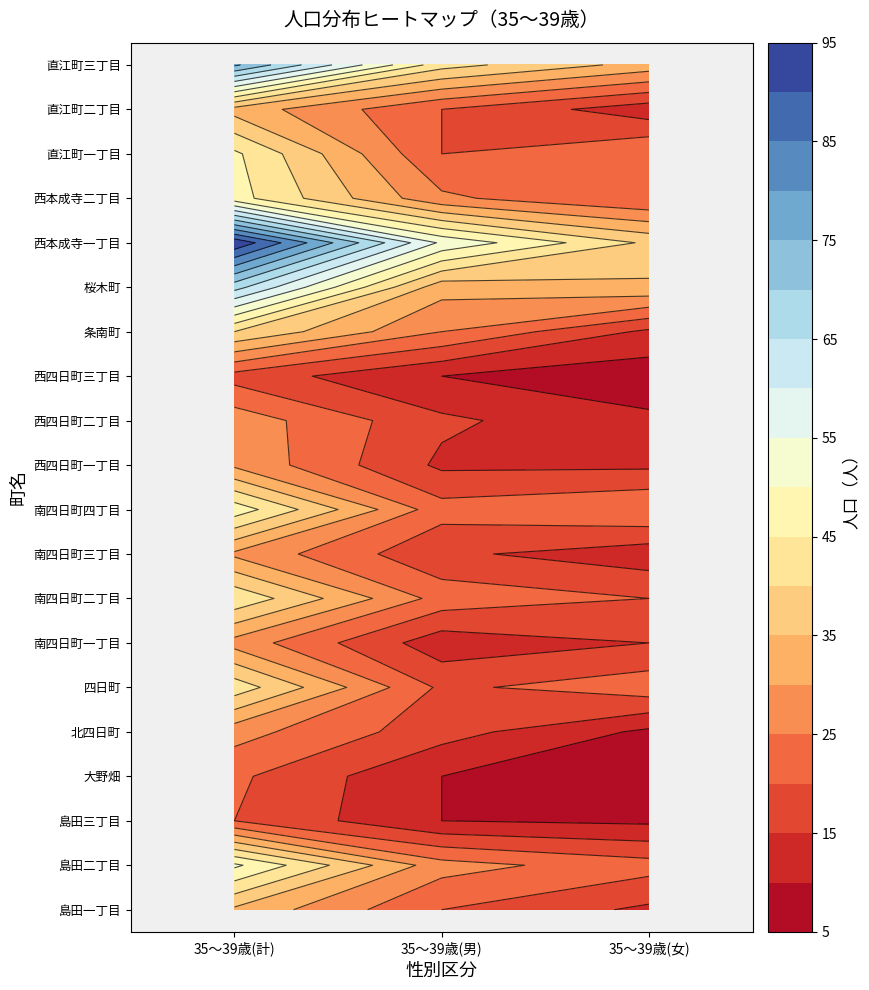

Rank the series at 1 from highest to lowest value.

西本成寺一丁目, 直江町三丁目, 桜木町, 島田二丁目, 西本成寺二丁目, 条南町, 南四日町二丁目, 南四日町四丁目, 島田一丁目, 直江町一丁目, 直江町二丁目, 四日町, 北四日町, 南四日町三丁目, 西四日町二丁目, 西四日町一丁目, 南四日町一丁目, 島田三丁目, 大野畑, 西四日町三丁目